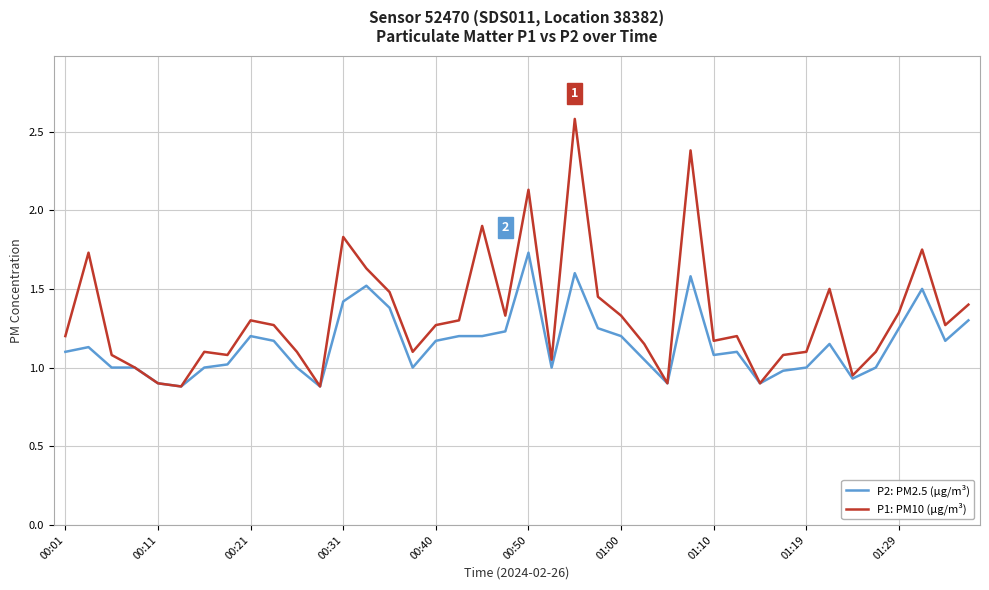

List the series in order of their overall mean, lowest first.

P2: PM2.5 (µg/m³), P1: PM10 (µg/m³)